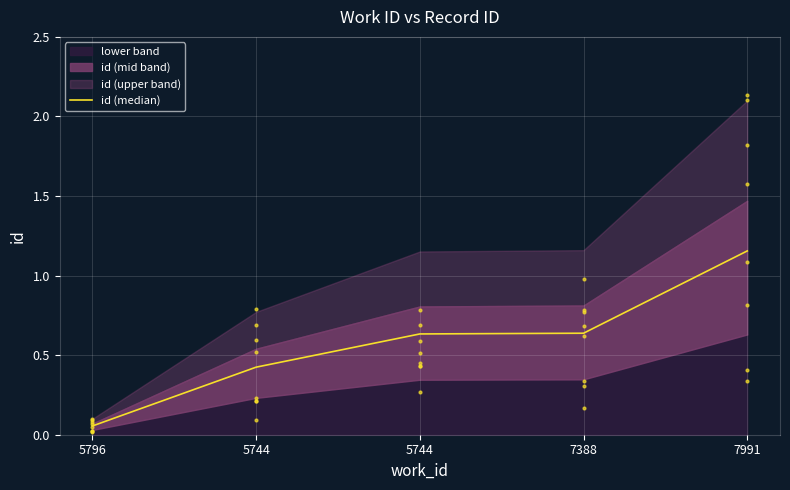

Which has a higher value, 5744 or 5796?

5744